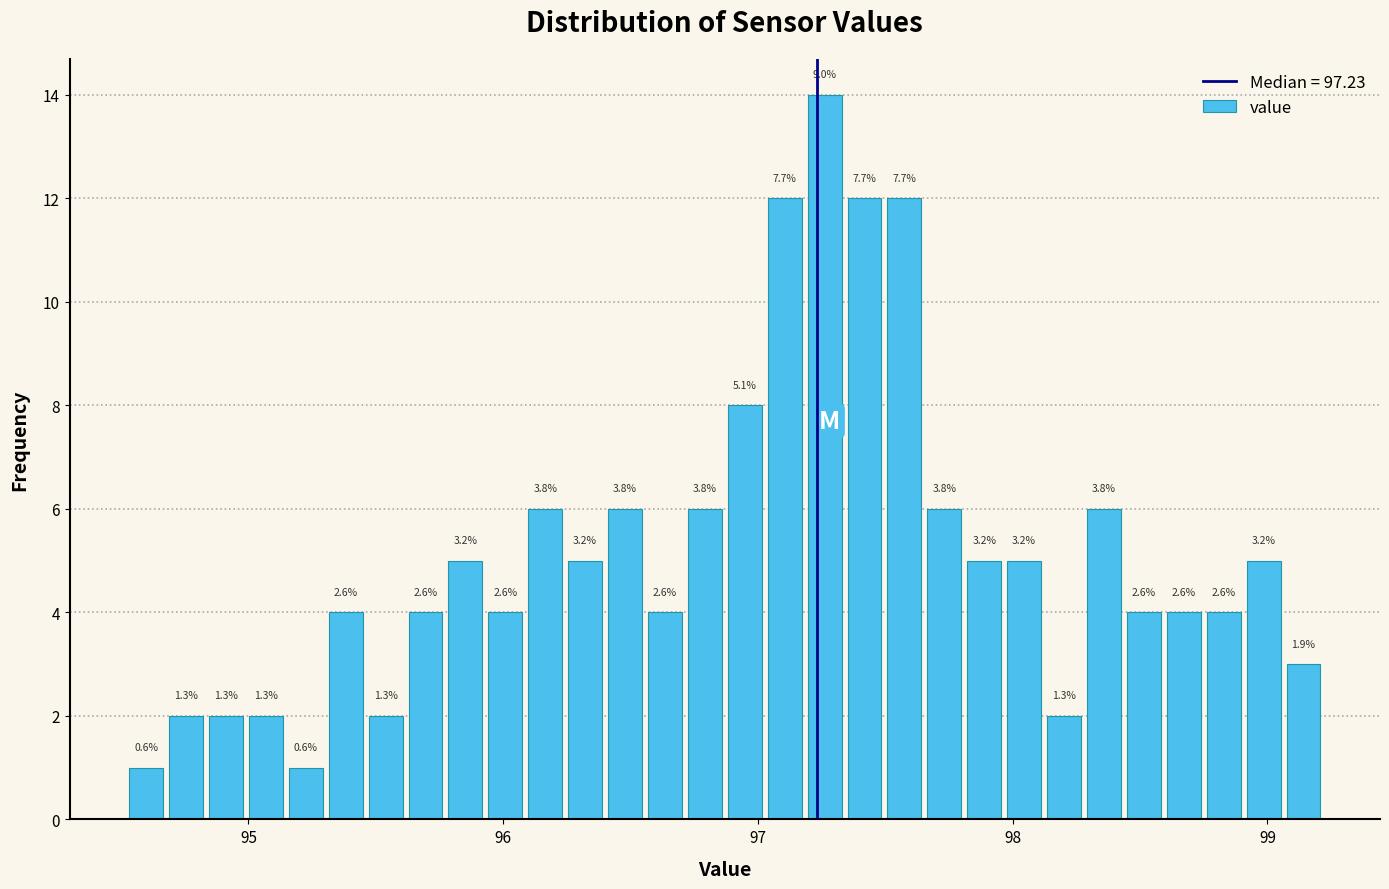

Around what value on the x-axis is the tallest bar? Give the approximate position of its centre, as read against the axis.

97.3